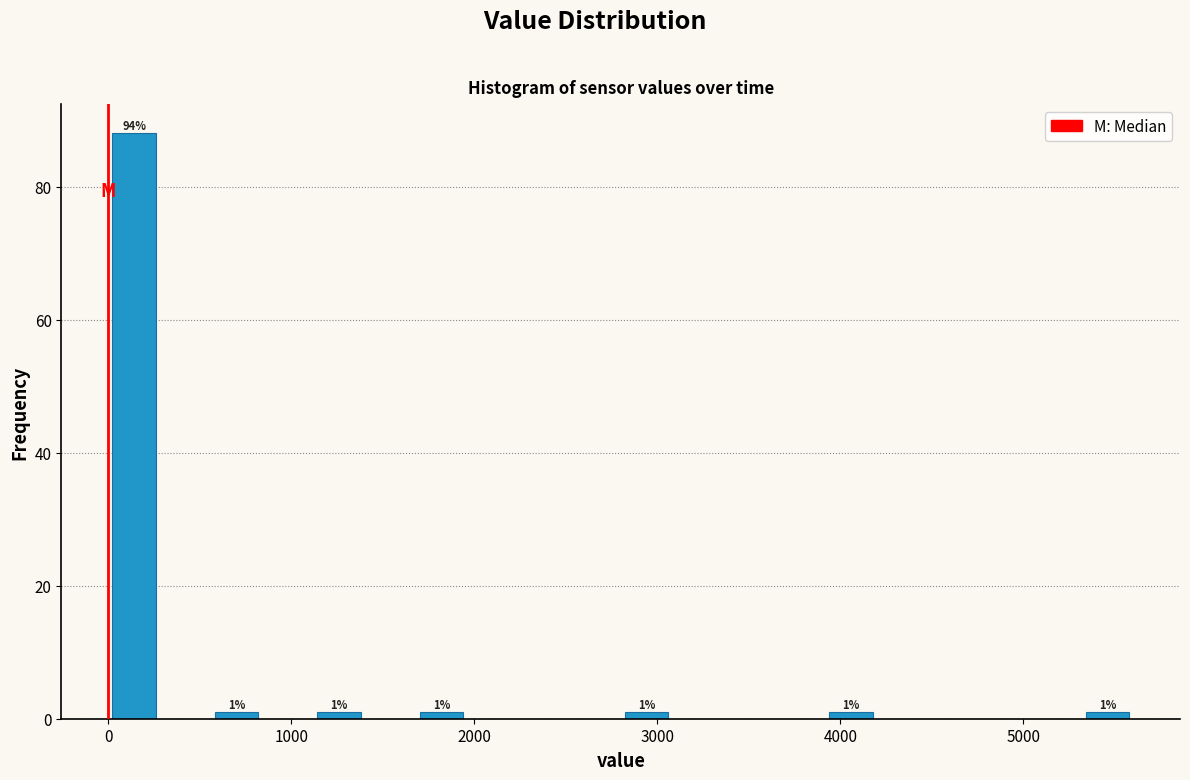

Read against the x-axis, roughly where is the centre of the tallest bar?

100